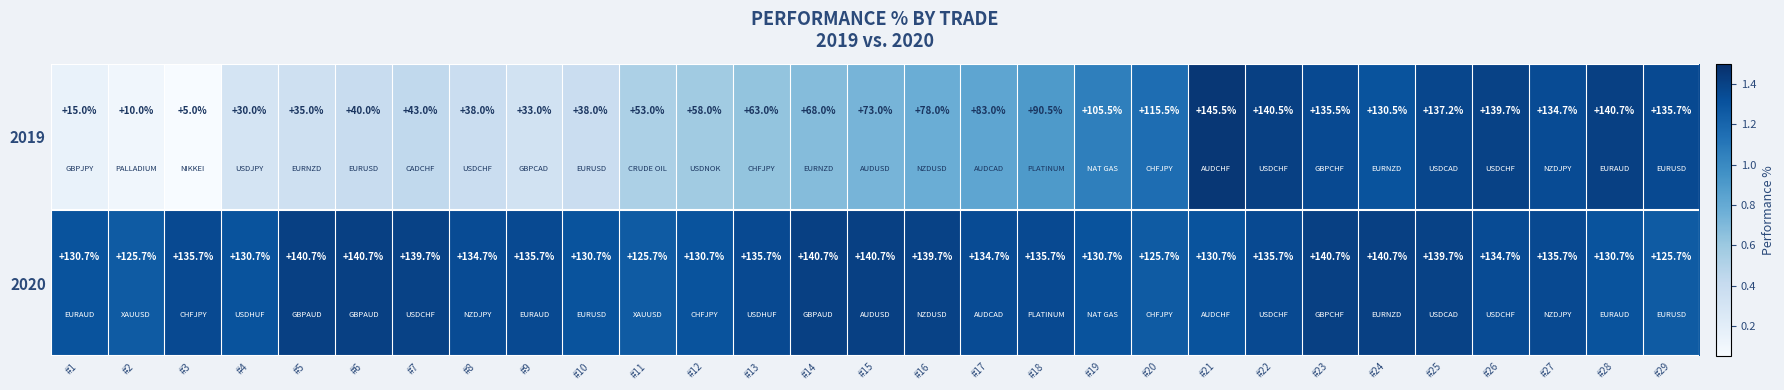

What is the smallest value displayed?

5.0